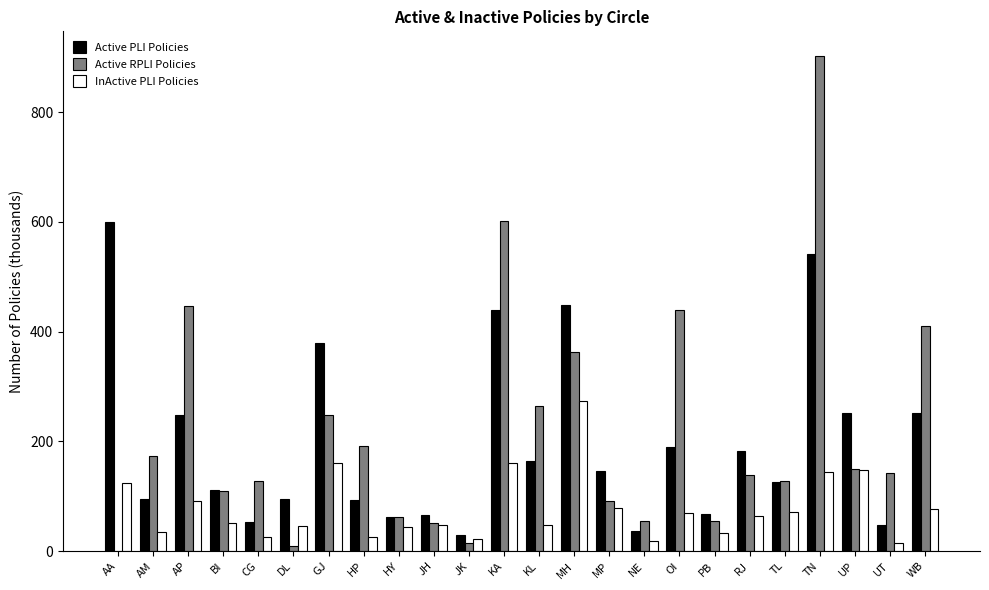

What is the total value across all series at RJ?

386.7